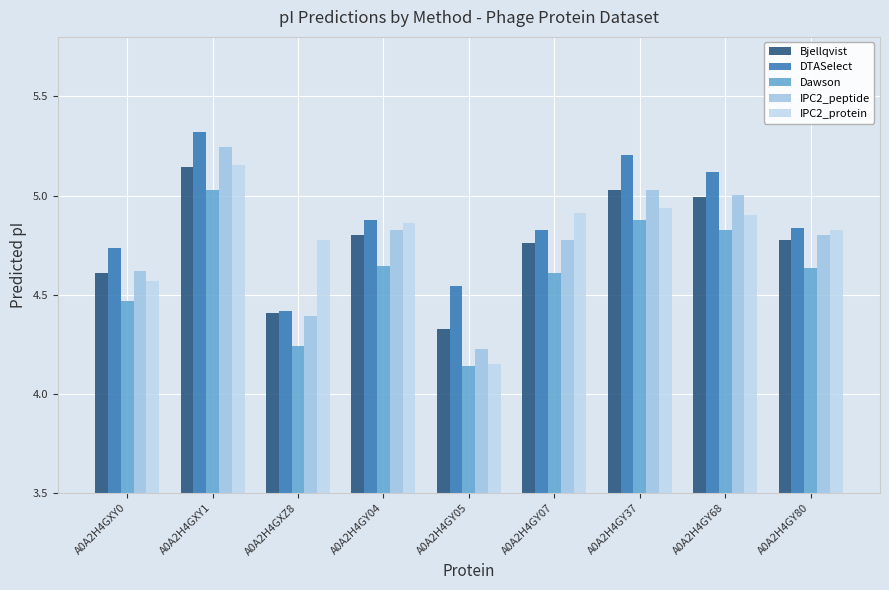

Are the bars grouped side by side (vs. stacked)?

Yes